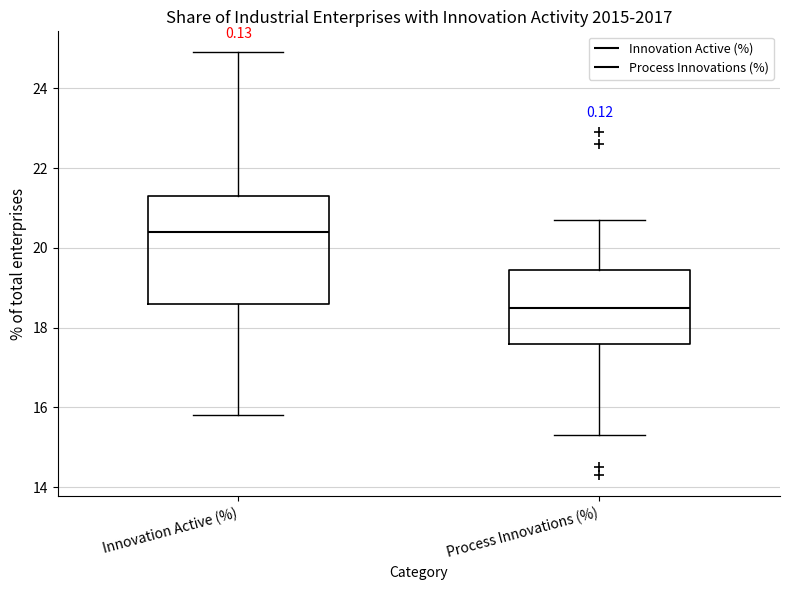

Reading left to right, transcribe this box plot: for each box, give where its median line is, the range the box spans, and where its two whiskers end, as read against the y-axis. The values are not printed on the chart, so give them approximately, as read against the axis.

Innovation Active (%): median 20.4, box 18.6 to 21.4, whiskers 15.8 to 25.0
Process Innovations (%): median 18.6, box 17.6 to 19.4, whiskers 15.4 to 20.8